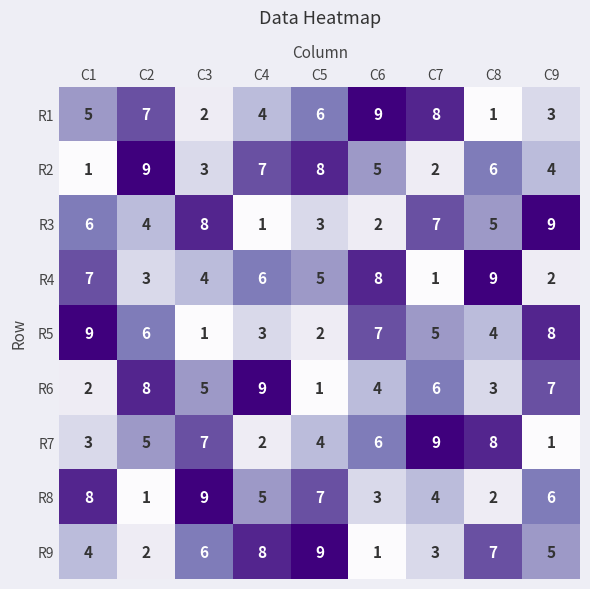

What is the total value across all series at C6?

45